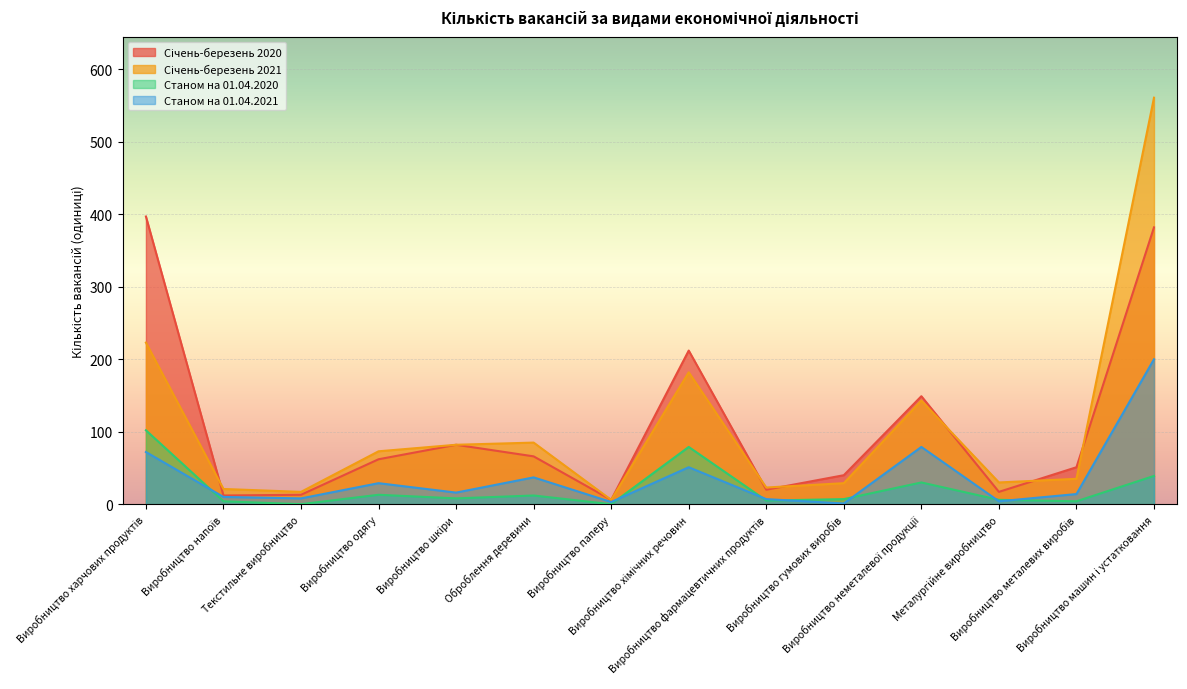

True or false: Станом на 01.04.2021 has more than 1 interior local peaks.

True